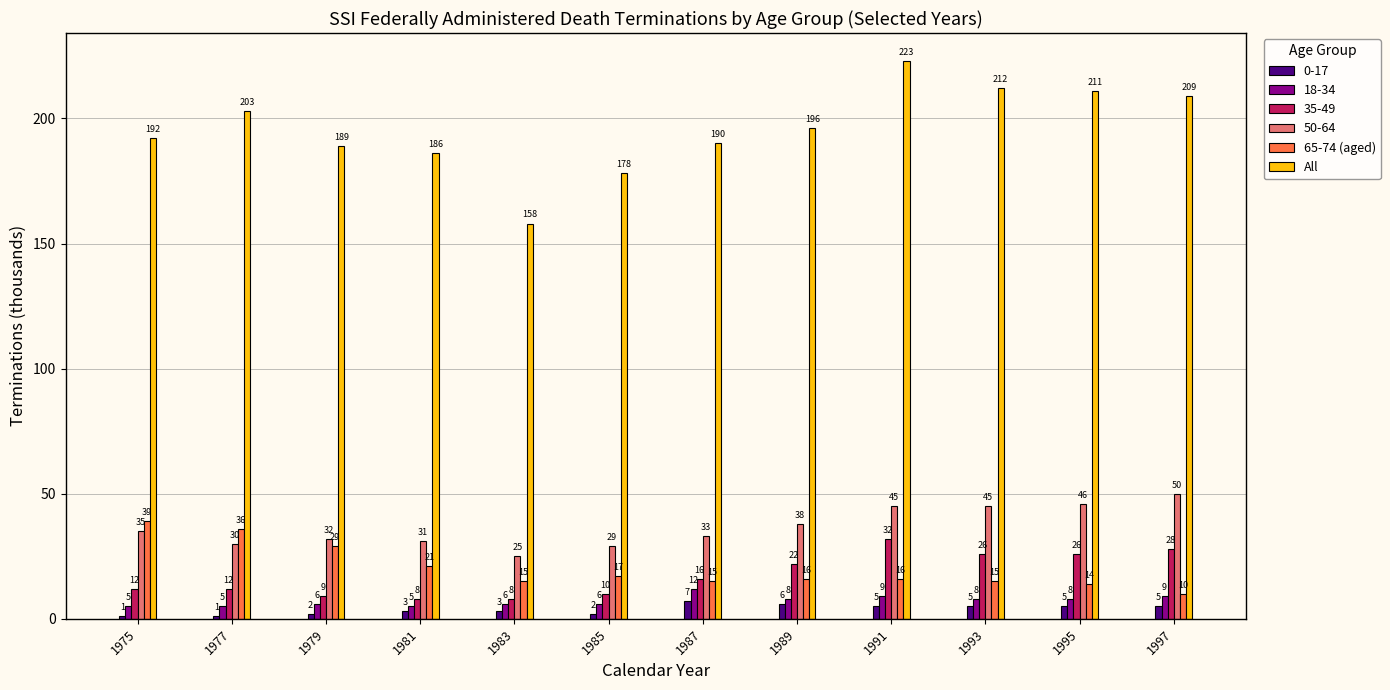

Rank the series at 1981 from highest to lowest value.

All, 50-64, 65-74 (aged), 35-49, 18-34, 0-17